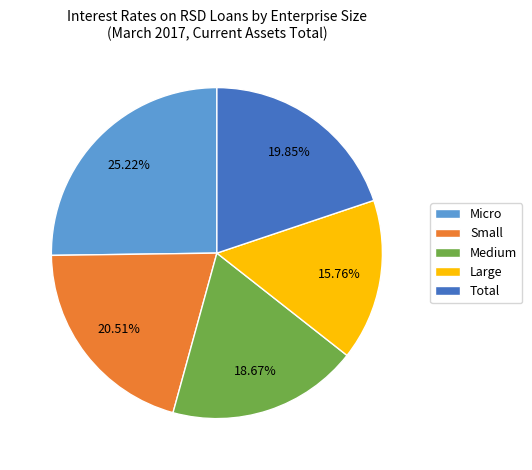

What portion of the pie excludes Medium?

81.3%